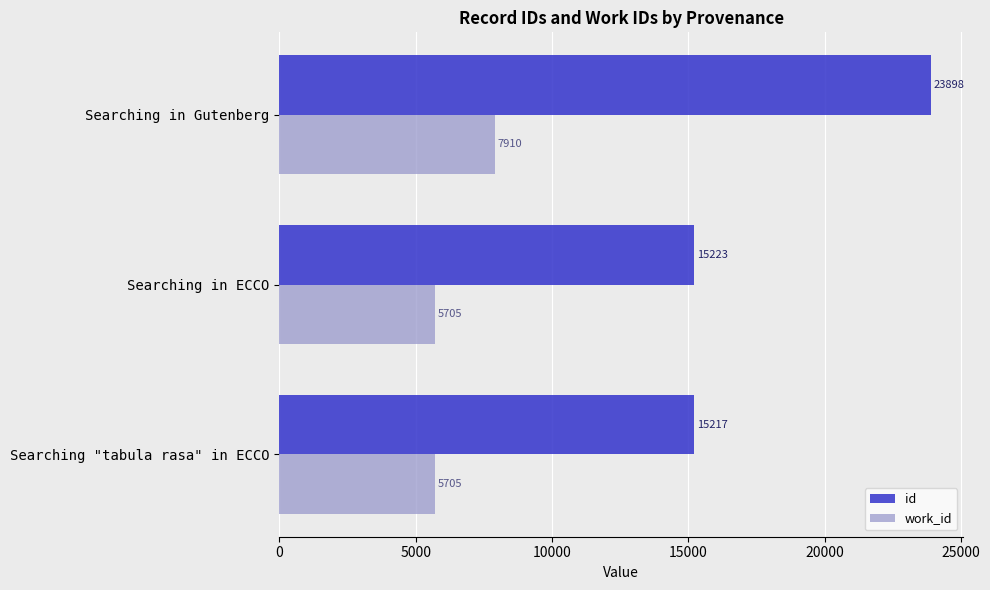

Where is id nearest to the value 19557?

Searching in ECCO